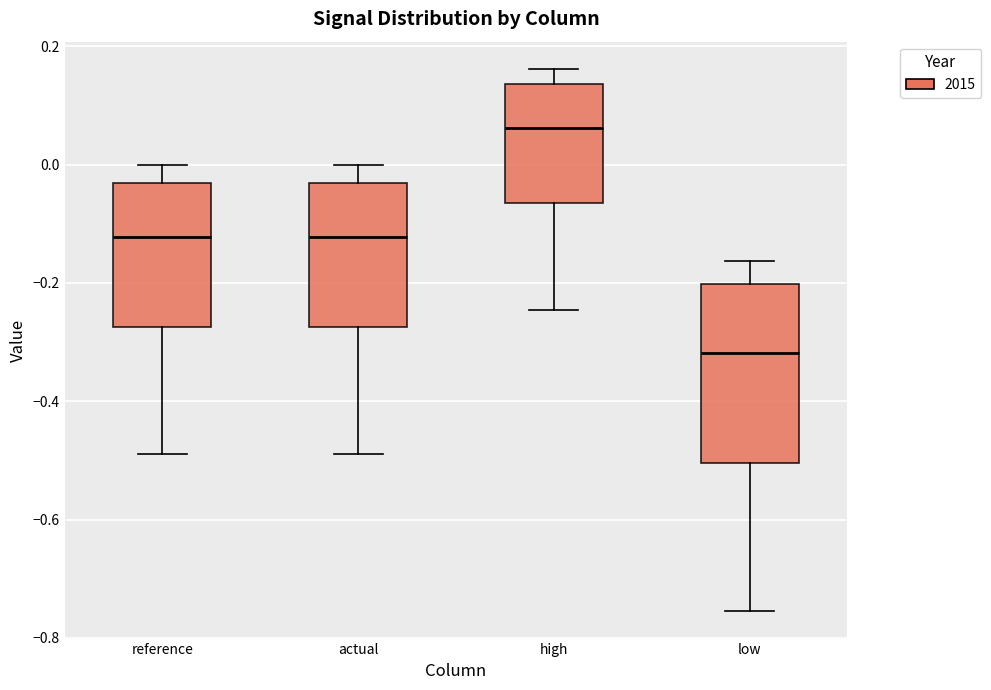

Which box is the tallest, from its lower edge to its upper edge?

low